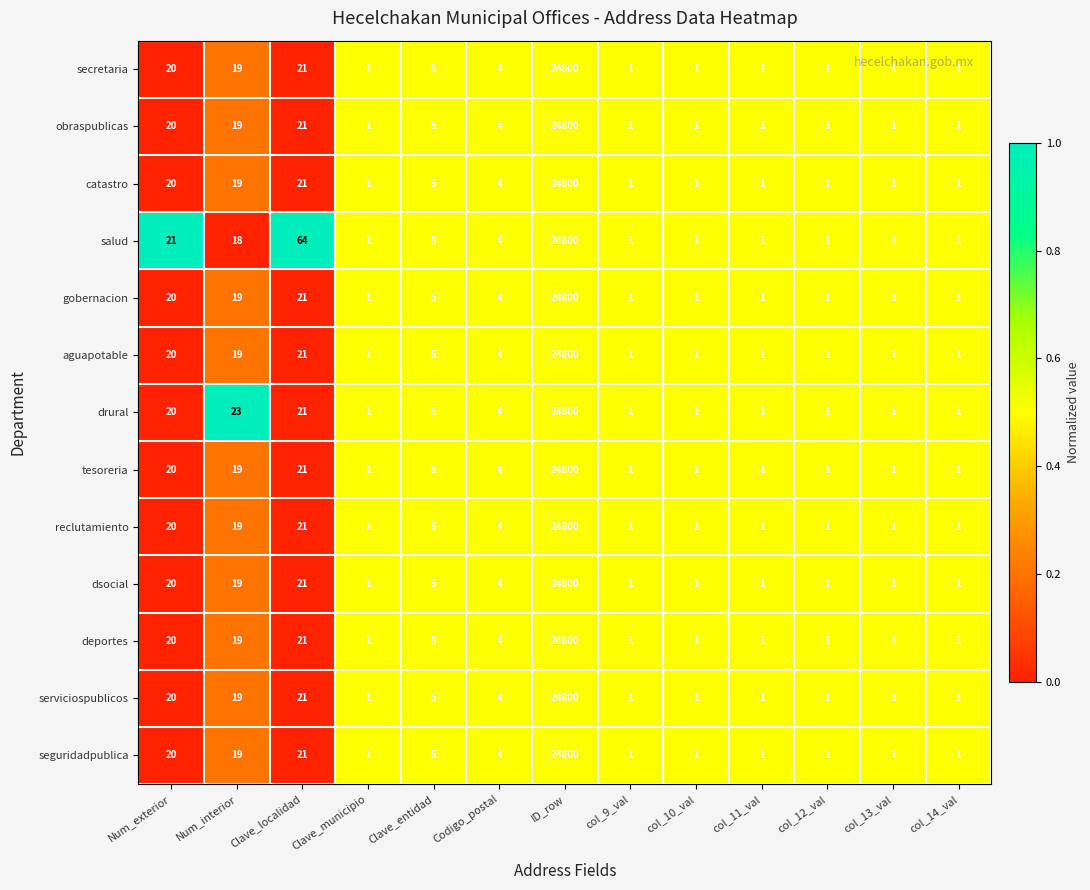

At which category does the chart reach its peak across all series?

ID_row